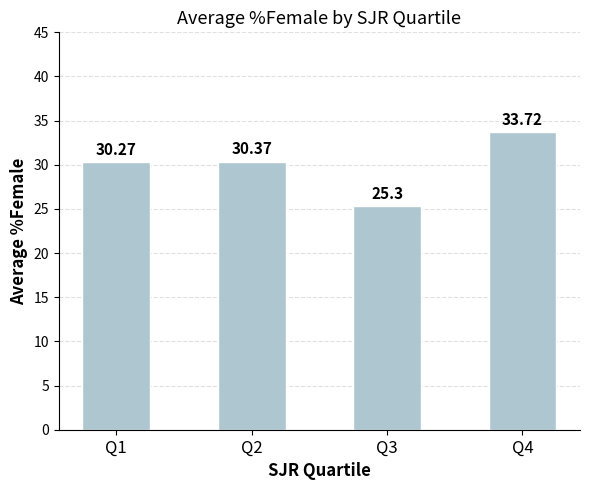

Reading left to right, extract all data points from this chart.

30.3	30.4	25.3	33.7